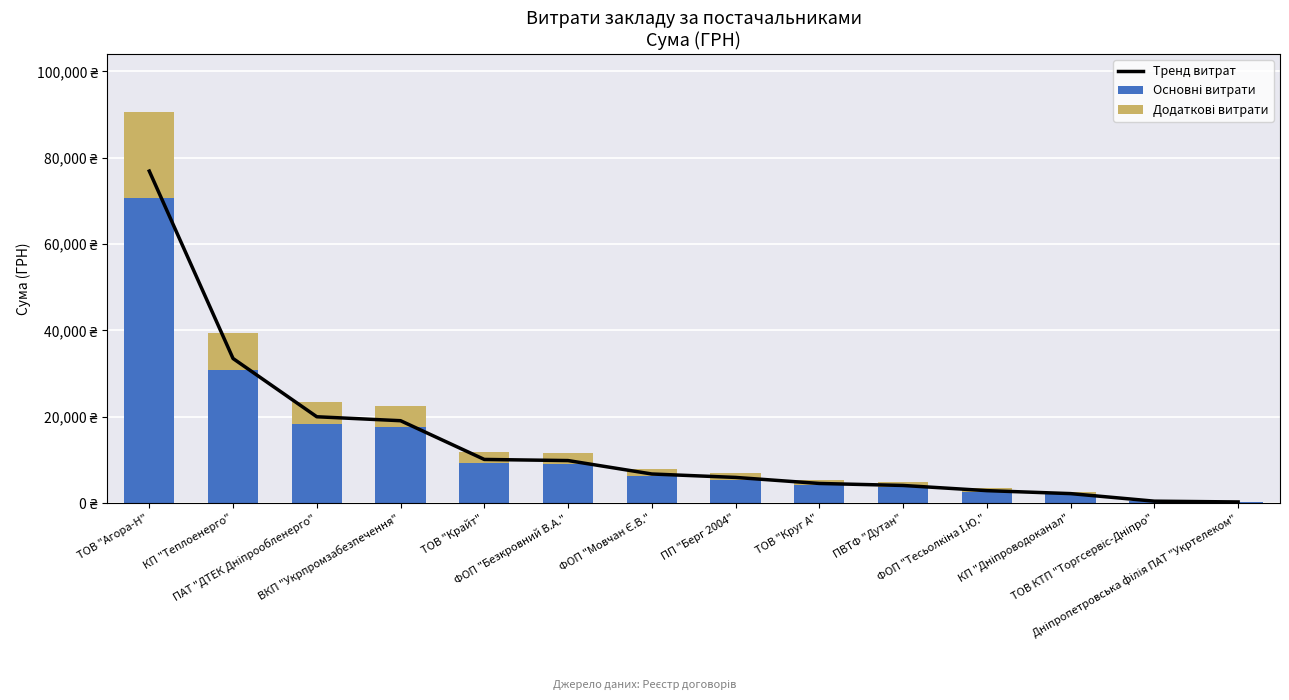

What is the difference between the highest and lowest values at КП "Теплоенерго"?

24815.1